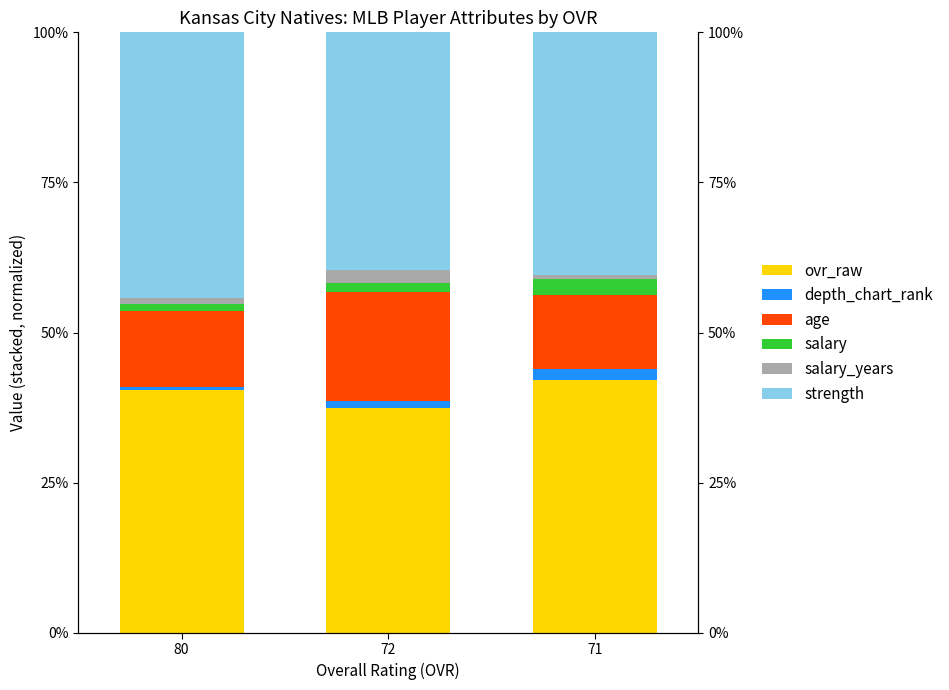

How many series are shown in this chart?

6